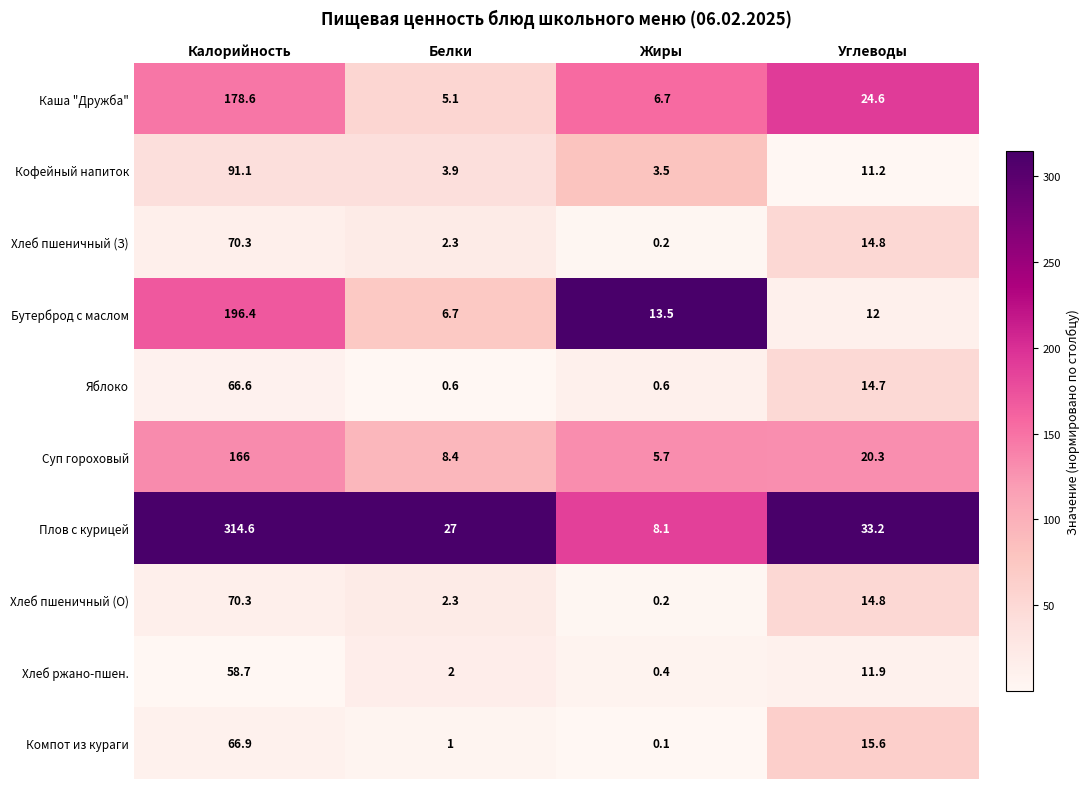

True or false: Кофейный напиток has a value of 91.1 at Калорийность.

True